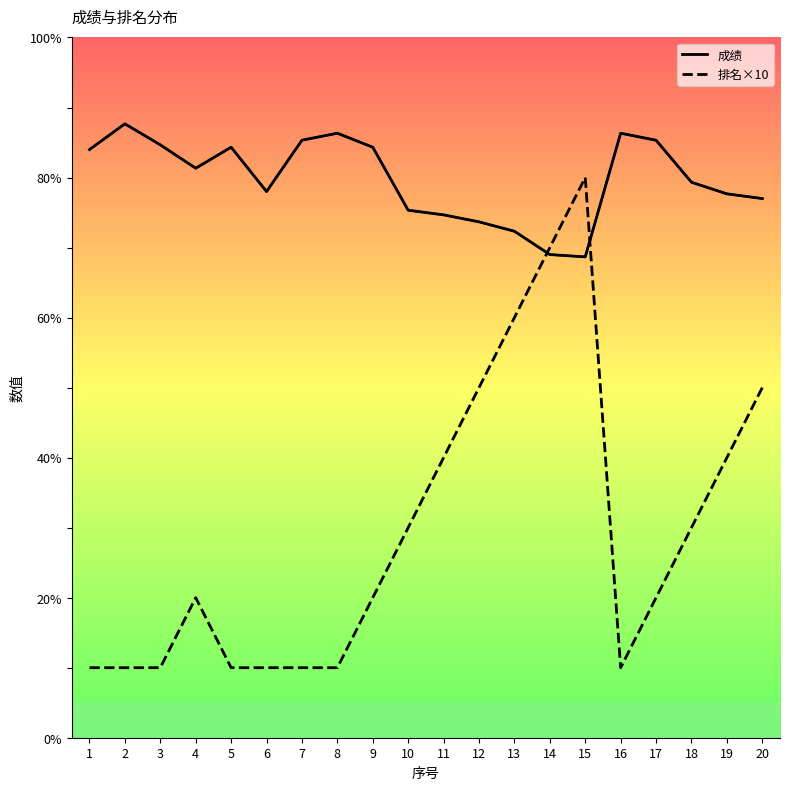

Does the chart have visible grid lines?

No